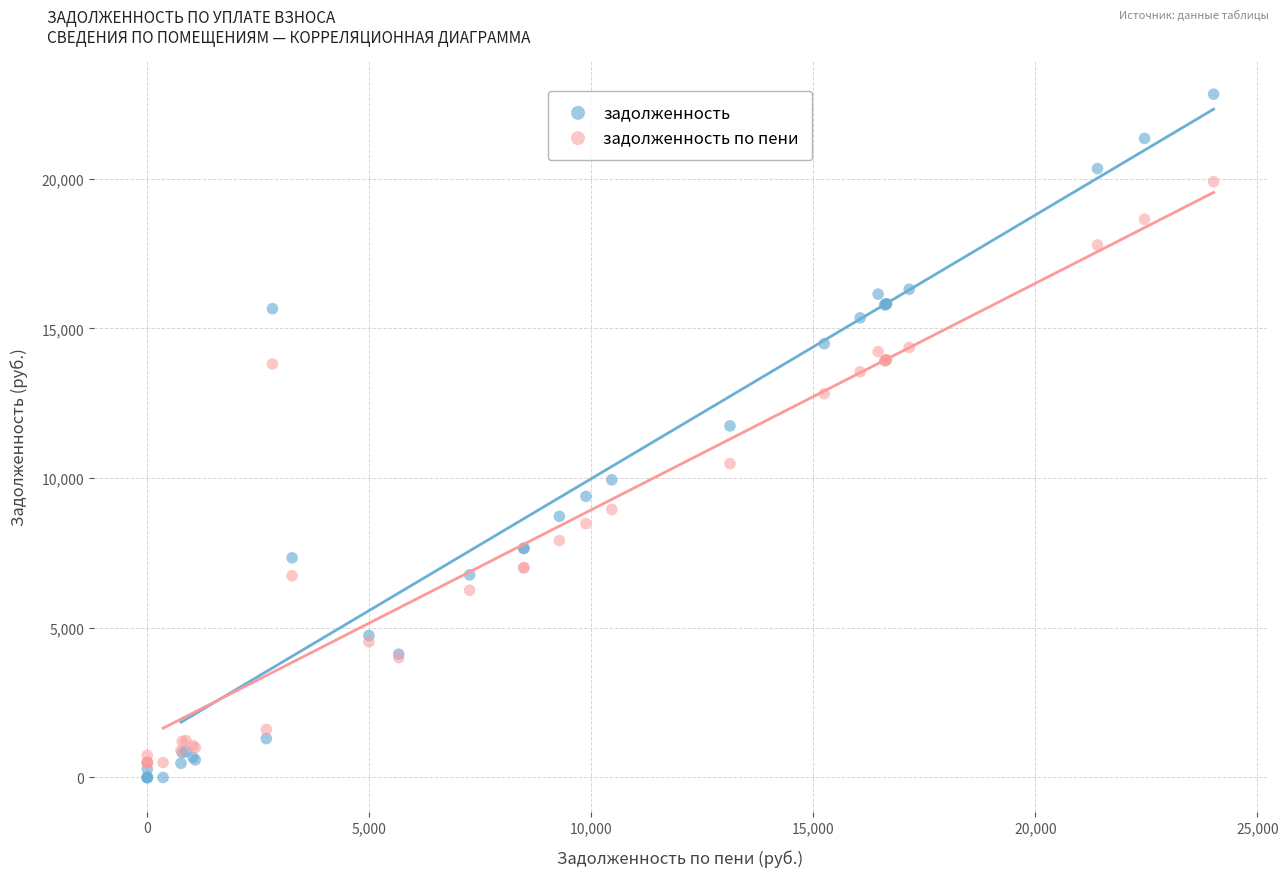

Which series has the largest Y range (max minus min)?

задолженность